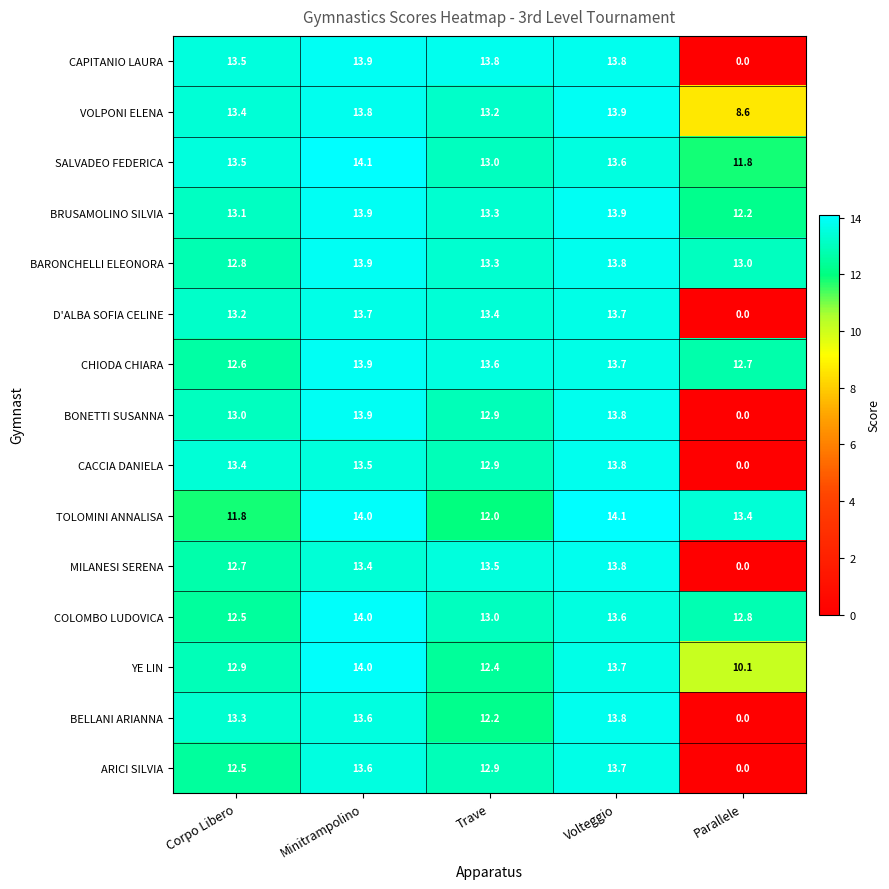

Rank the categories by SALVADEO FEDERICA value from highest to lowest.

Minitrampolino, Volteggio, Corpo Libero, Trave, Parallele